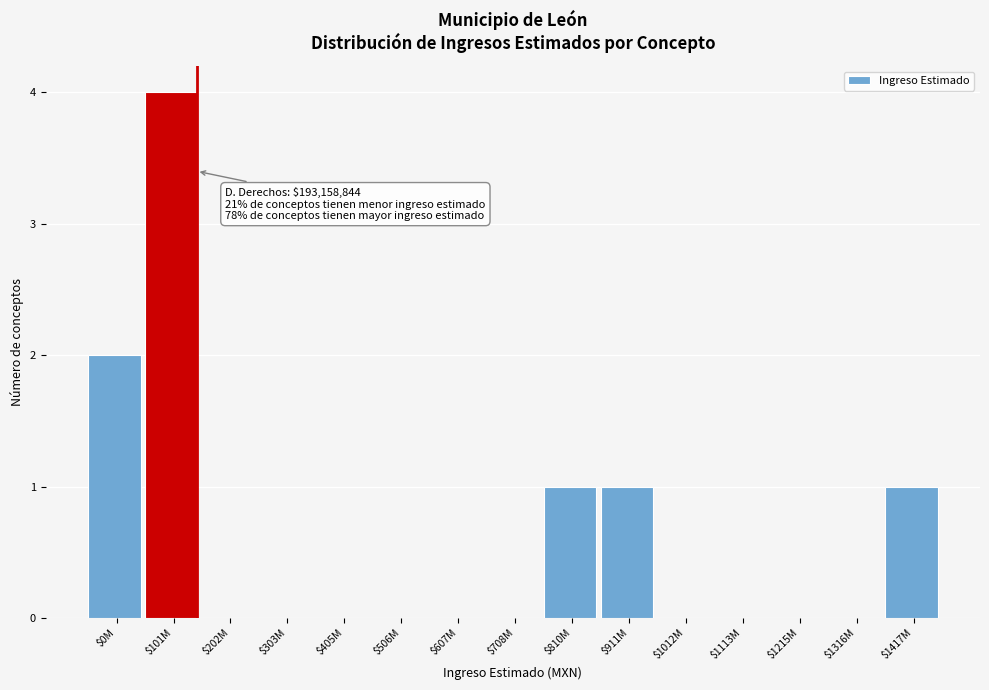

What is the greatest value displayed?

4